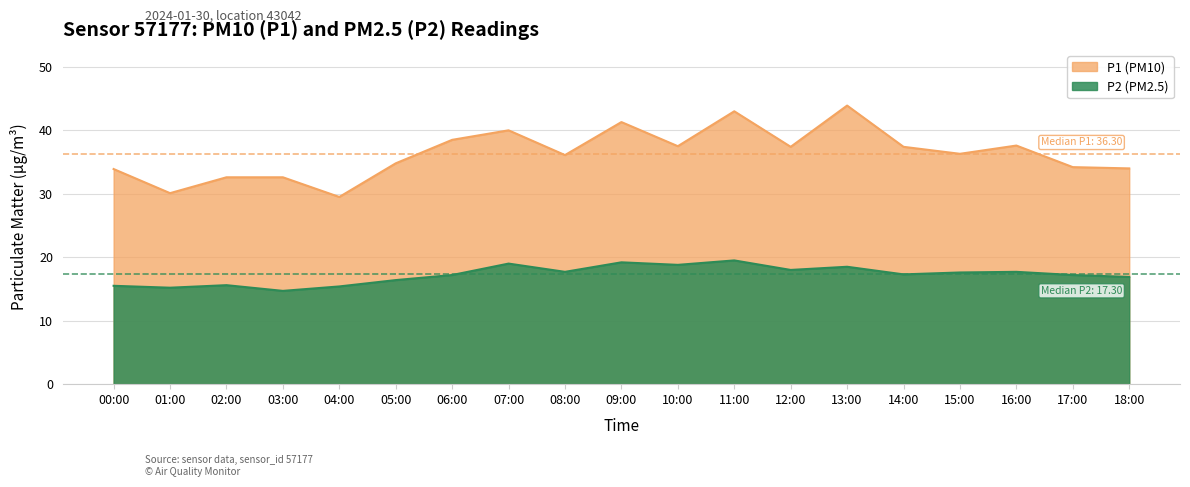

Read the P1 value at 06:00.

38.5